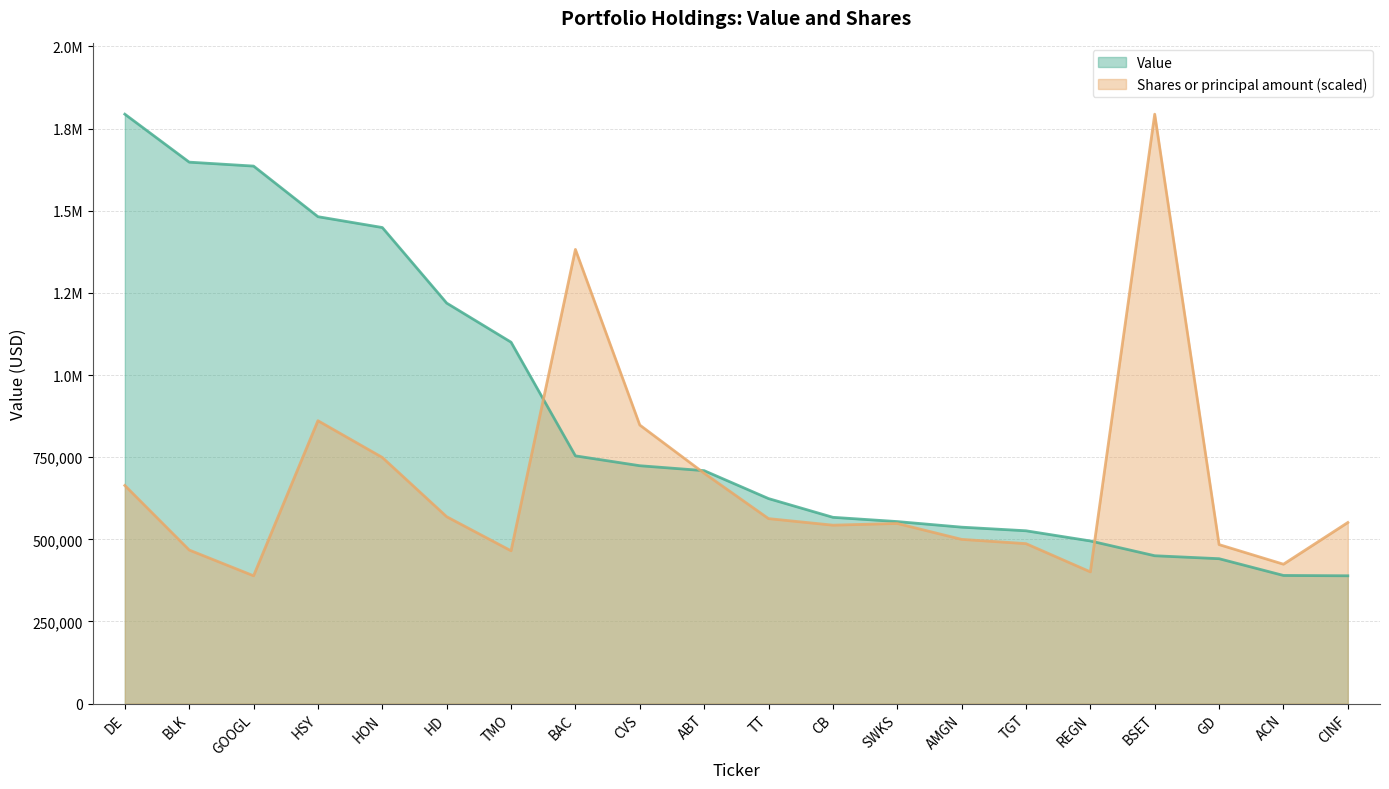

What is the total value across all series at ACN?

814233.7